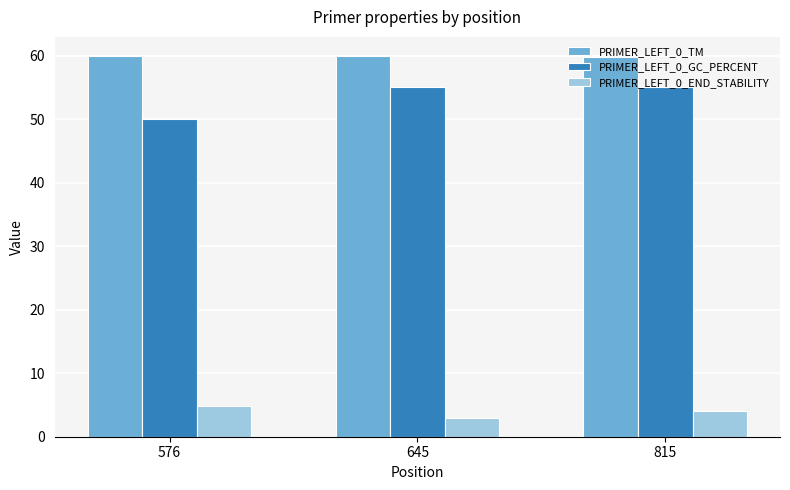

What is the difference between the maximum and minimum values in the PRIMER_LEFT_0_GC_PERCENT series?

5.0